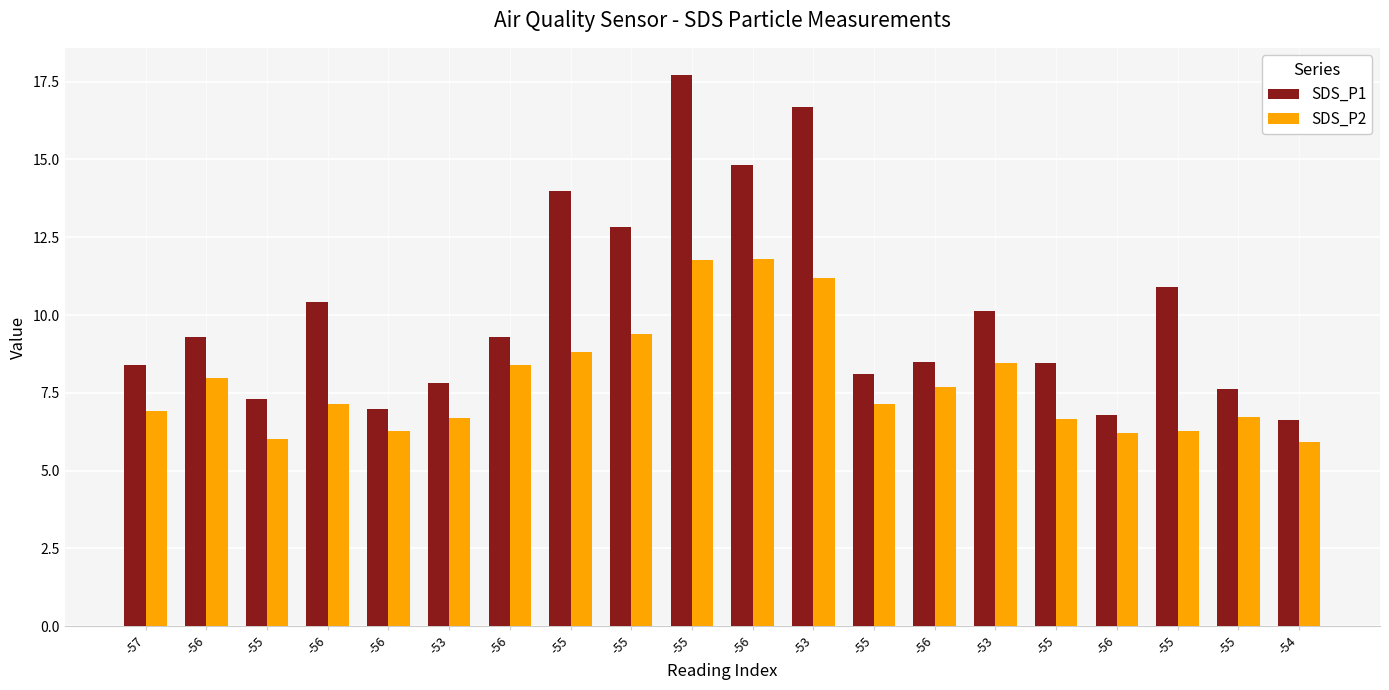

At how many categories does at least one series exceed 10?

8